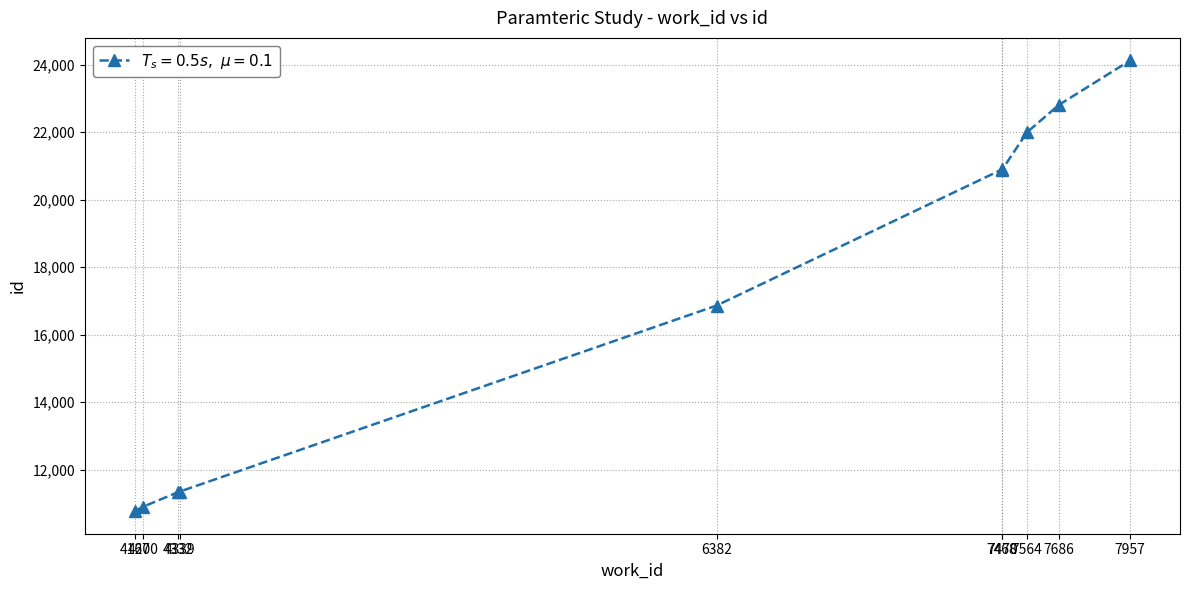

Count the number of categories in the chart.

10